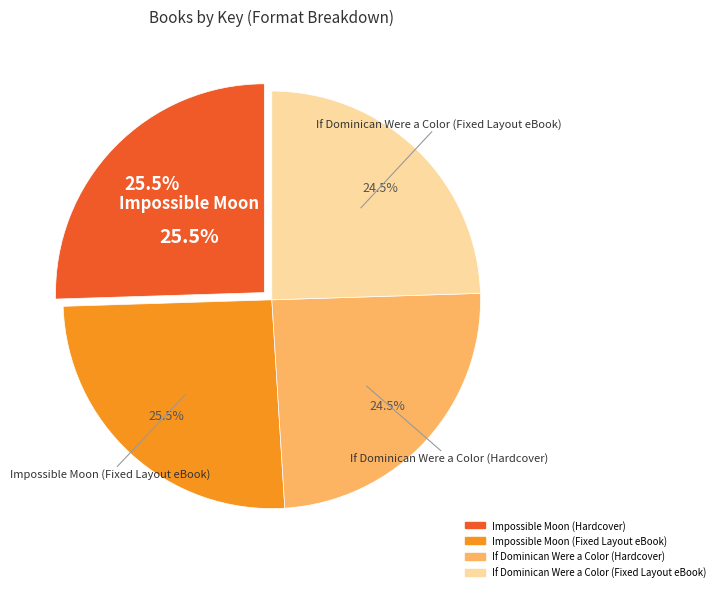

Rank the categories by value from lowest to highest.

If Dominican Were a Color (Hardcover), If Dominican Were a Color (Fixed Layout eBook), Impossible Moon (Hardcover), Impossible Moon (Fixed Layout eBook)